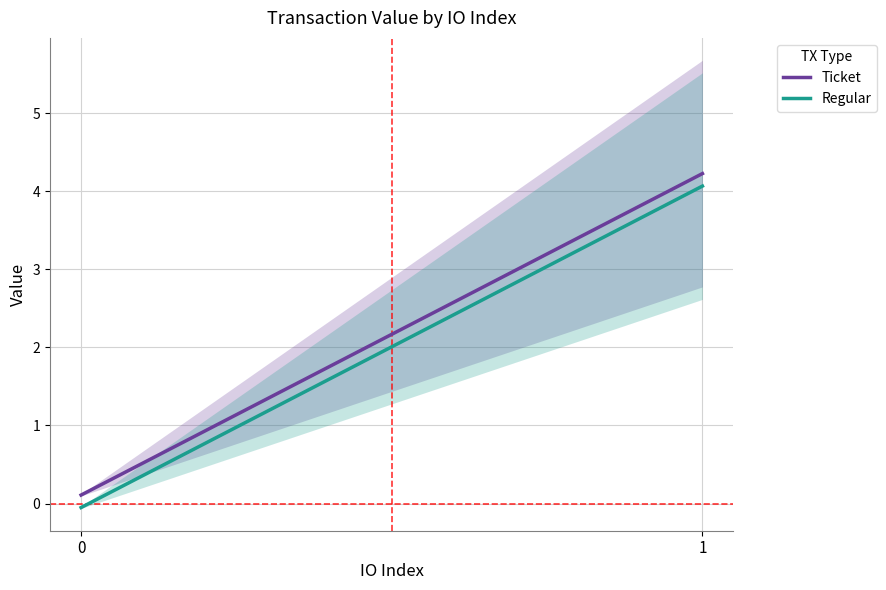

List the series in order of their peak value, lowest first.

Regular, Ticket